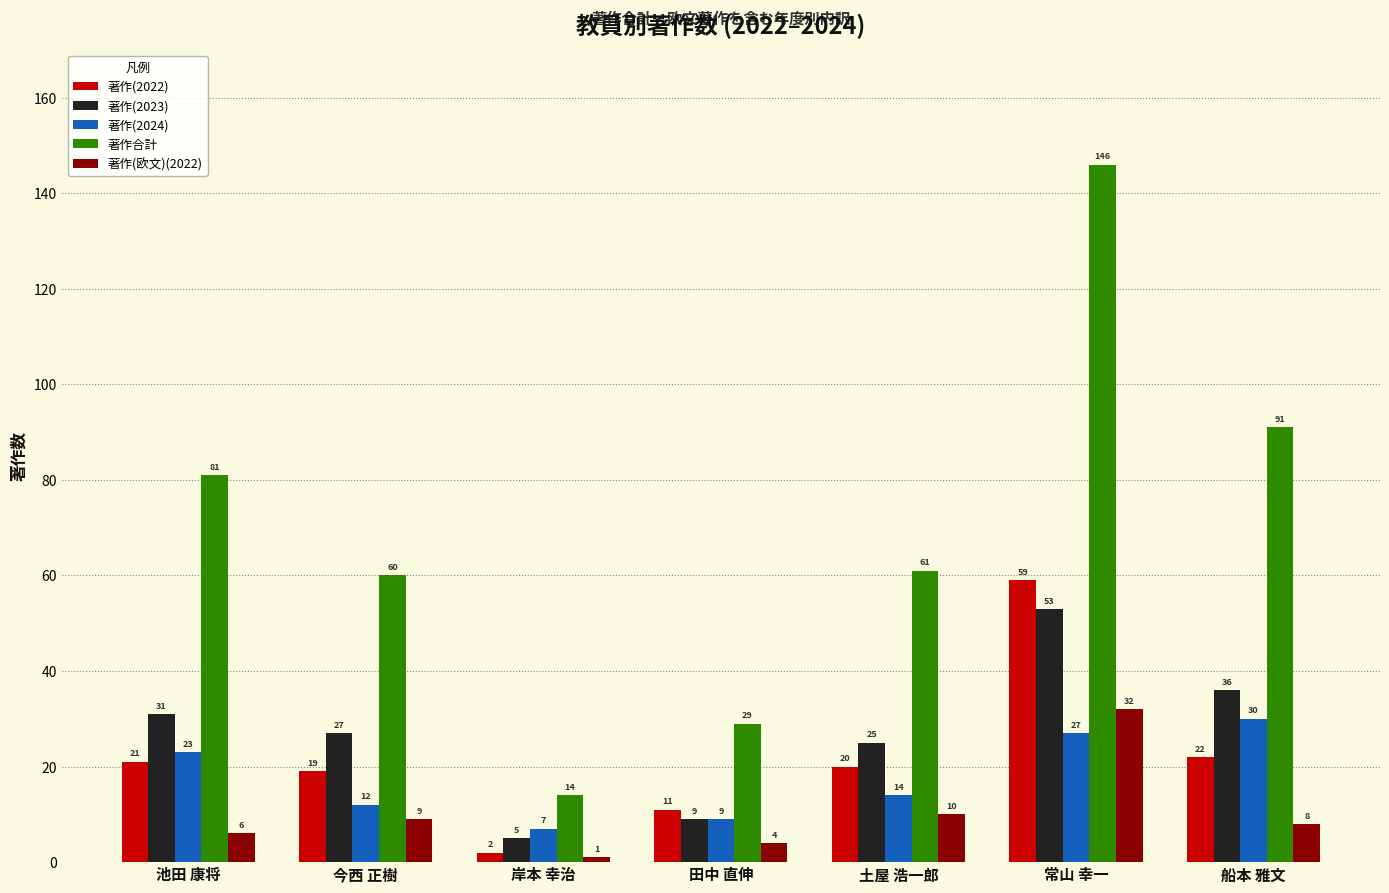

What is the sum of all 著作(2023) values?

186